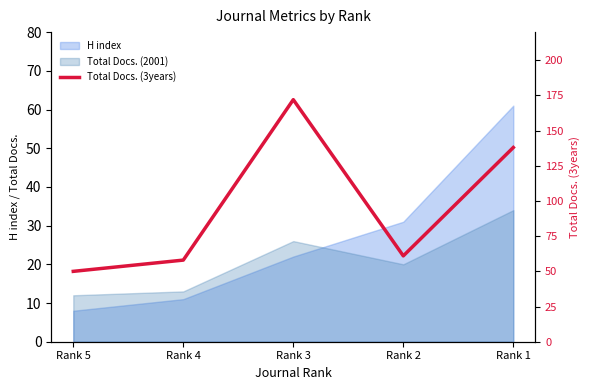

True or false: the data shows 80 at Rank 5.

False